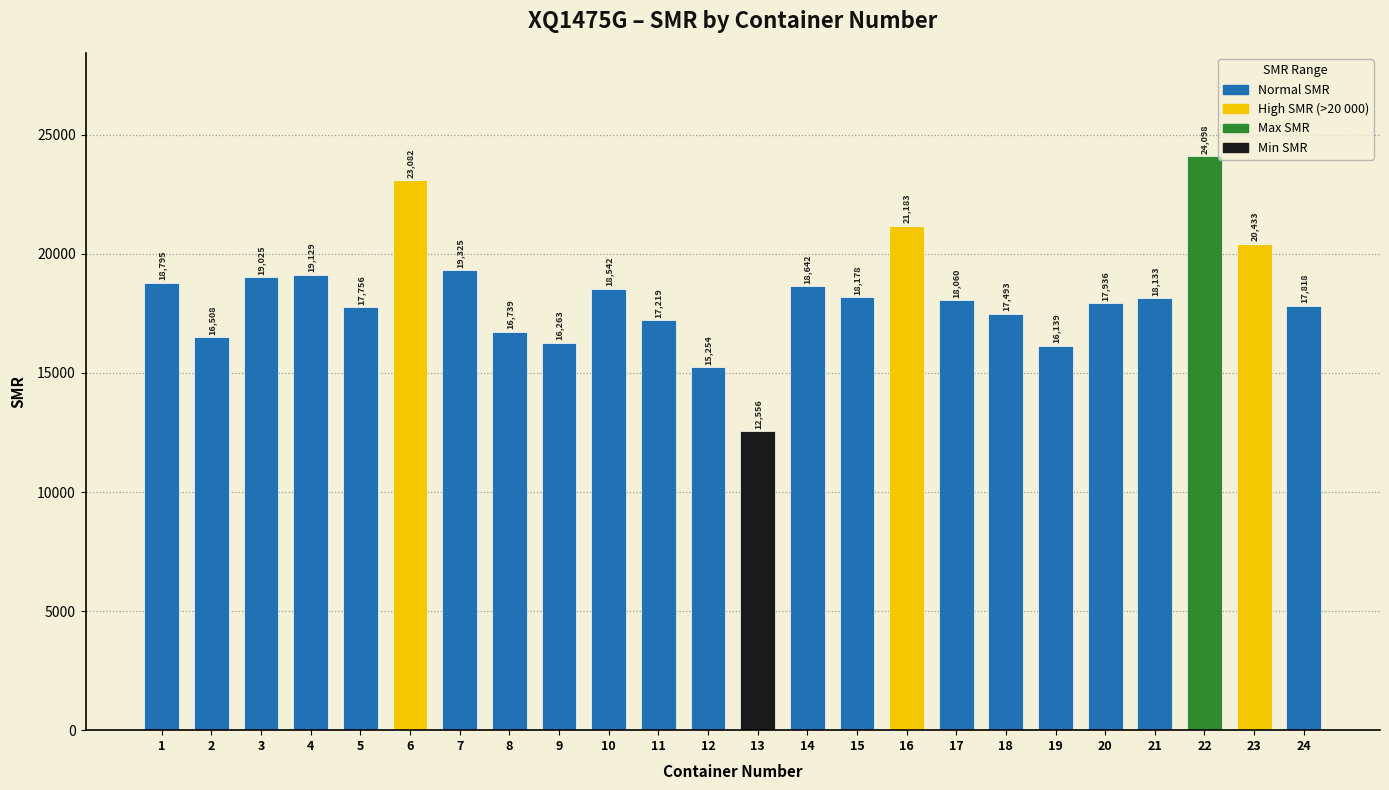

At which label is the value closest to 18326?

15